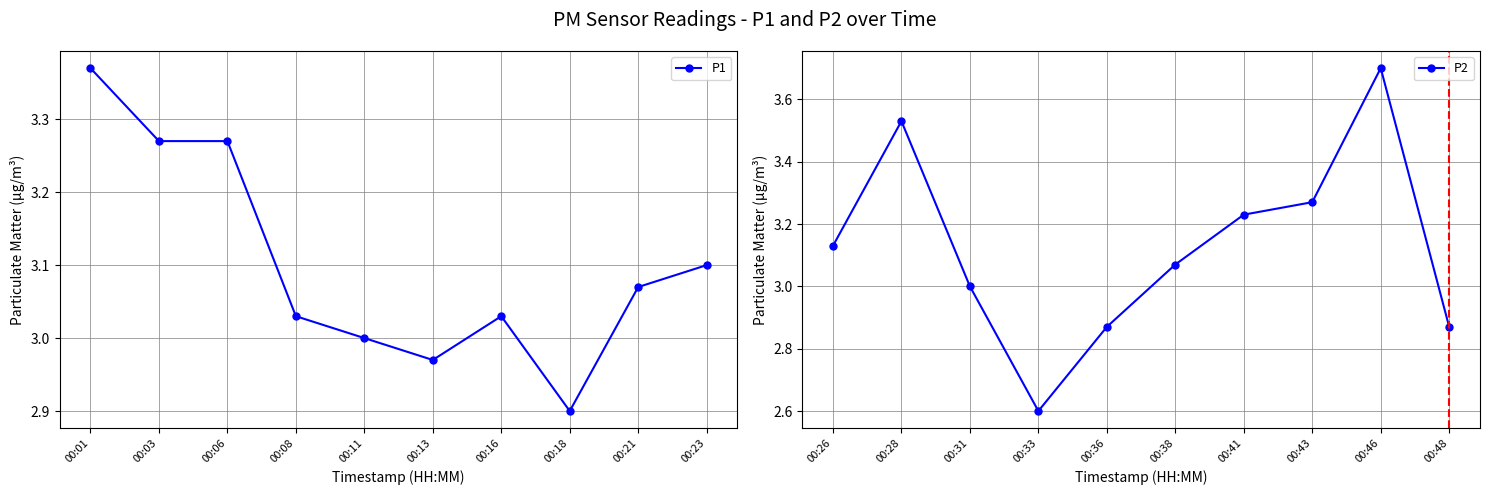

List the series in order of their peak value, highest first.

P2, P1